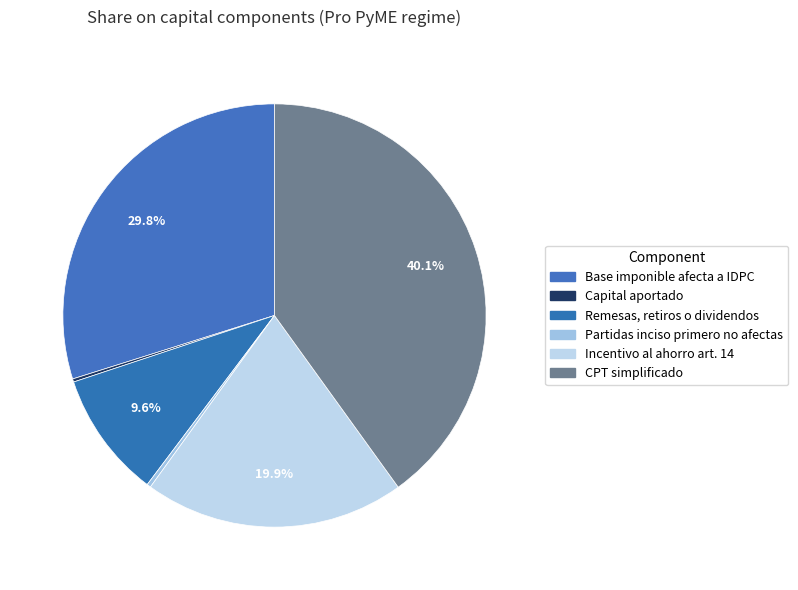

To the nearest percent, what portion does CPT simplificado represent?

40%